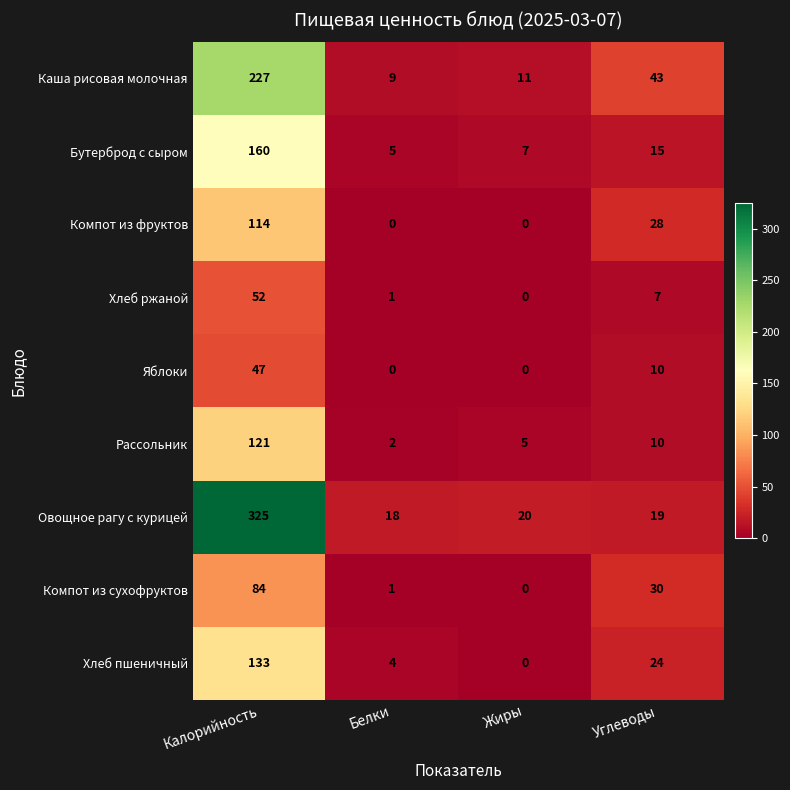

How many data points does each series have?

4